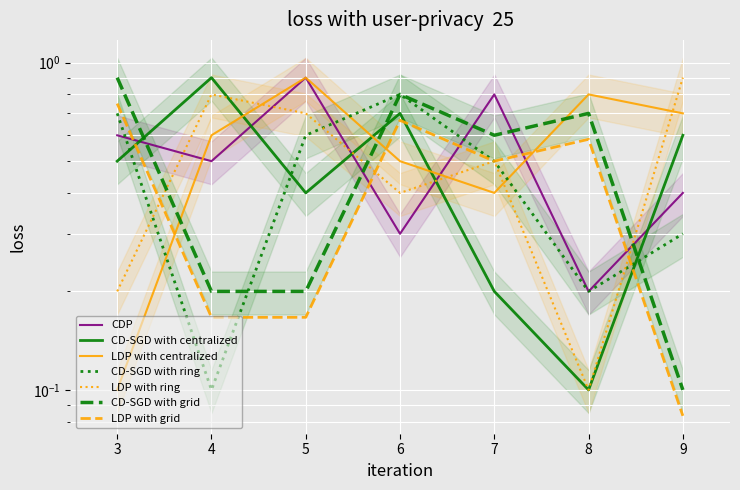

How many col_7 values are between 0 and 1?

7